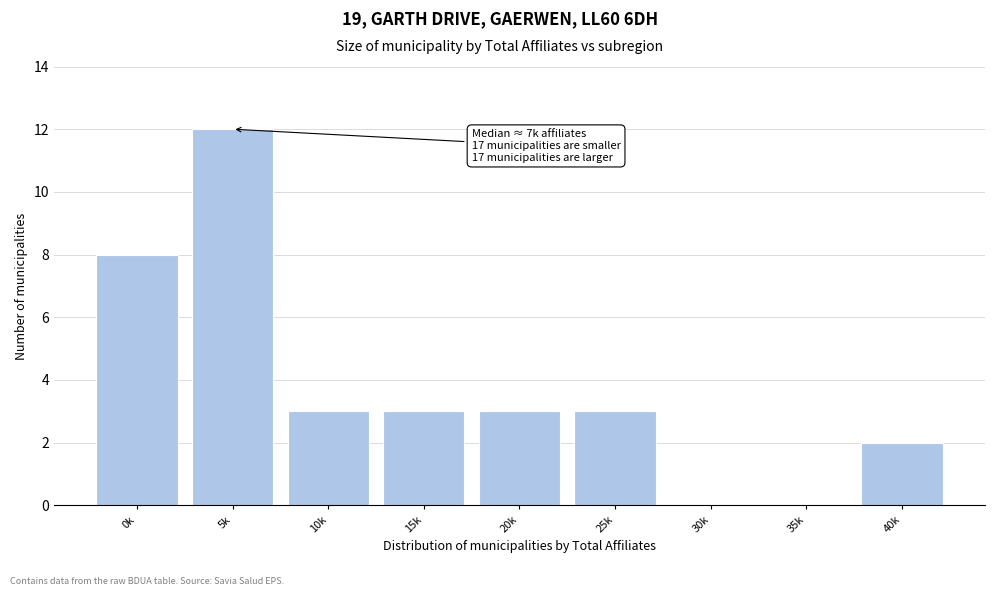

Reading left to right, extract all data points from this chart.

0k=8	5k=12	10k=3	15k=3	20k=3	25k=3	30k=0	35k=0	40k=2